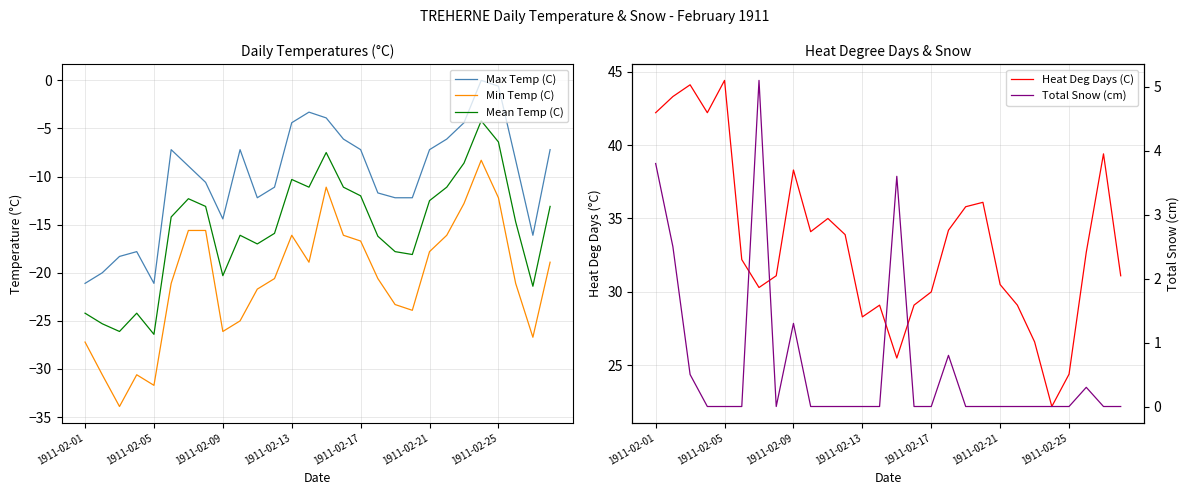

What is the minimum value for Mean Temp (C)?

-26.4